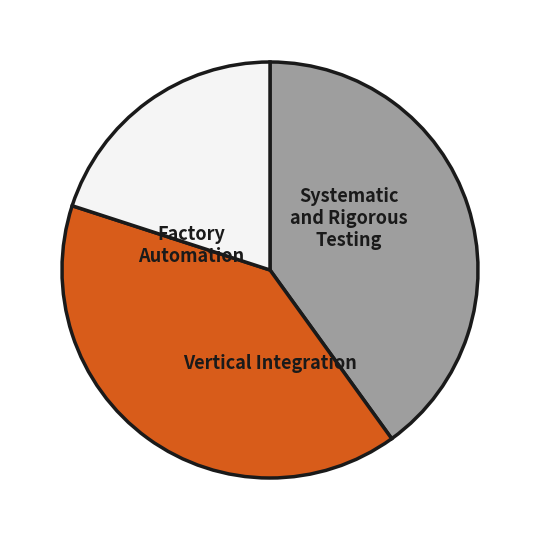

Is there any slice that represents more than half of the pie?

No